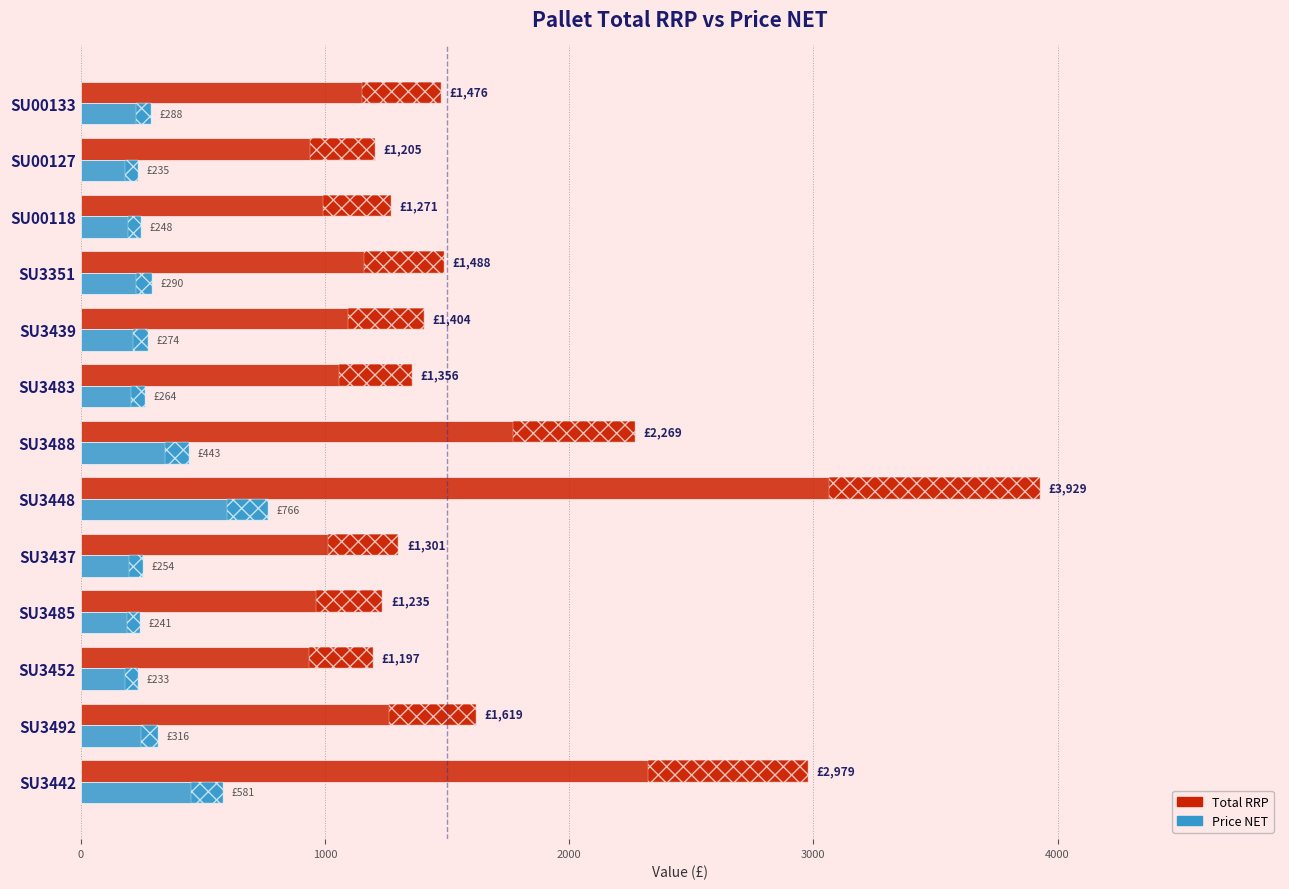

Where is Total RRP nearest to the value 2562?

SU3488